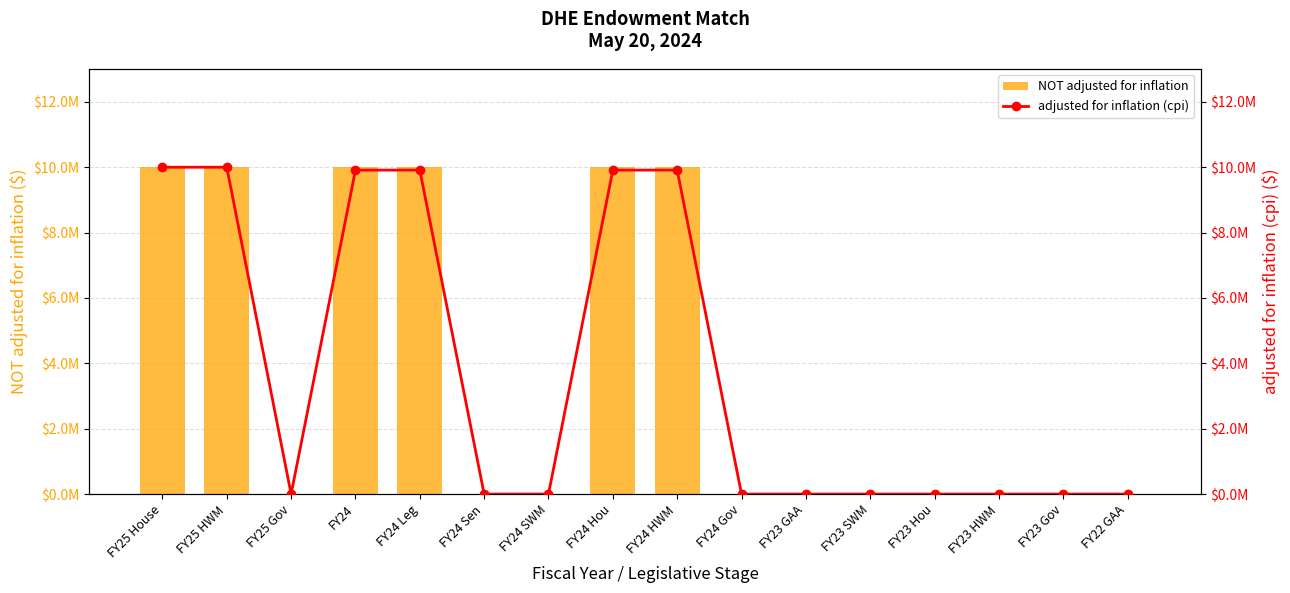

How many NOT adjusted for inflation values are between 0 and 10000000?

16